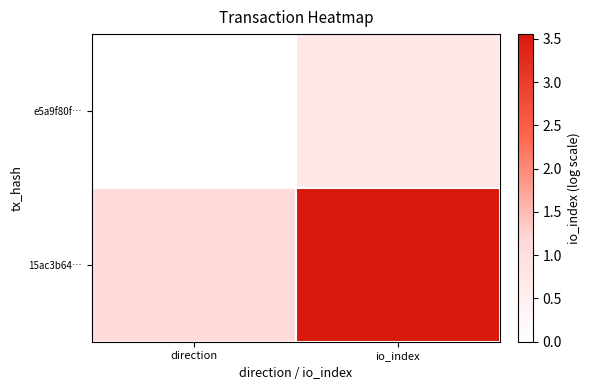

List the series in order of their peak value, lowest first.

e5a9f80f…, 15ac3b64…